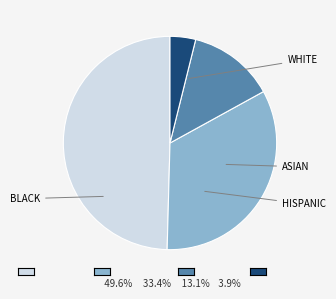

Is there a majority slice in this chart?

No